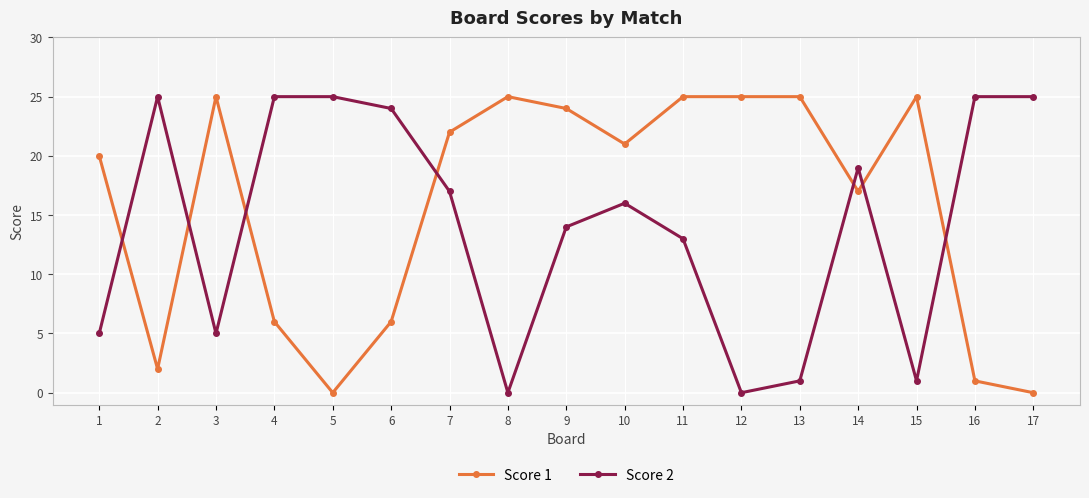

What is the sum of all Score 1 values?

269